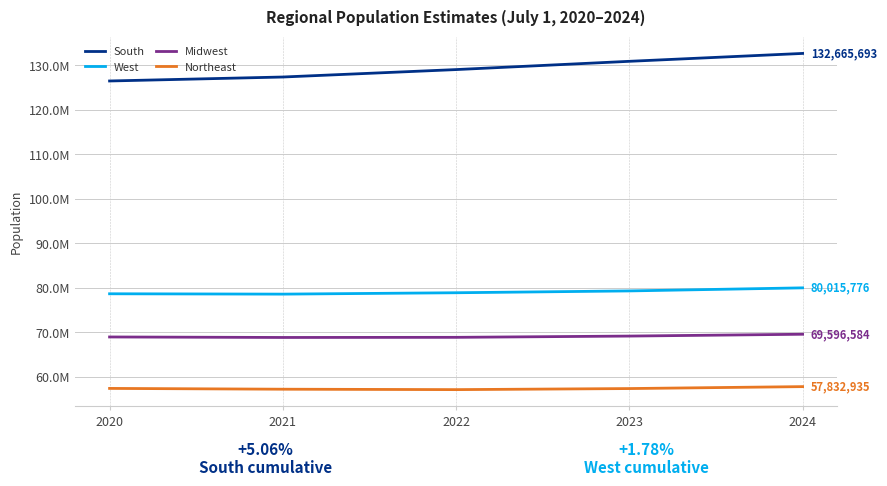

The value of Northeast at 2020 is 57431458. True or false?

True